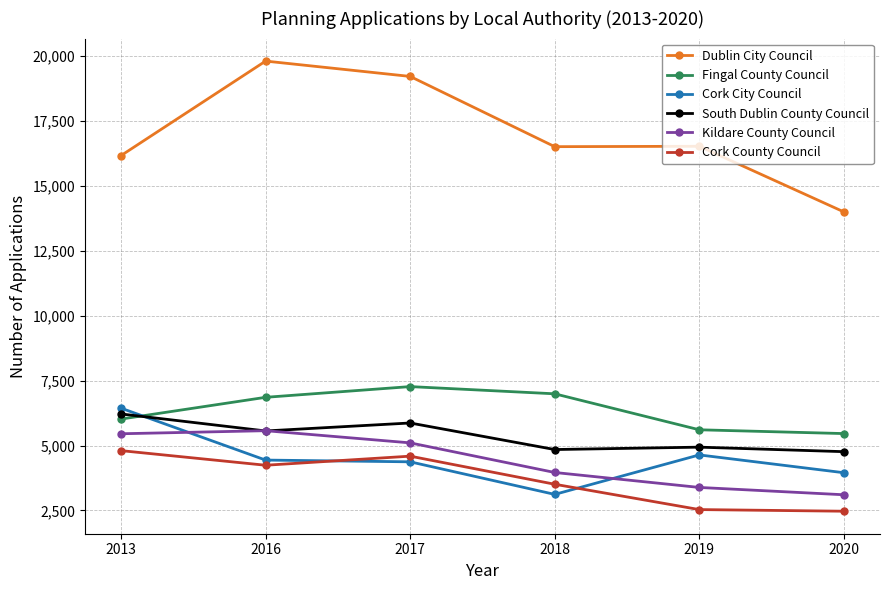

What is the spread (max minus min) of values at 2017?

14847